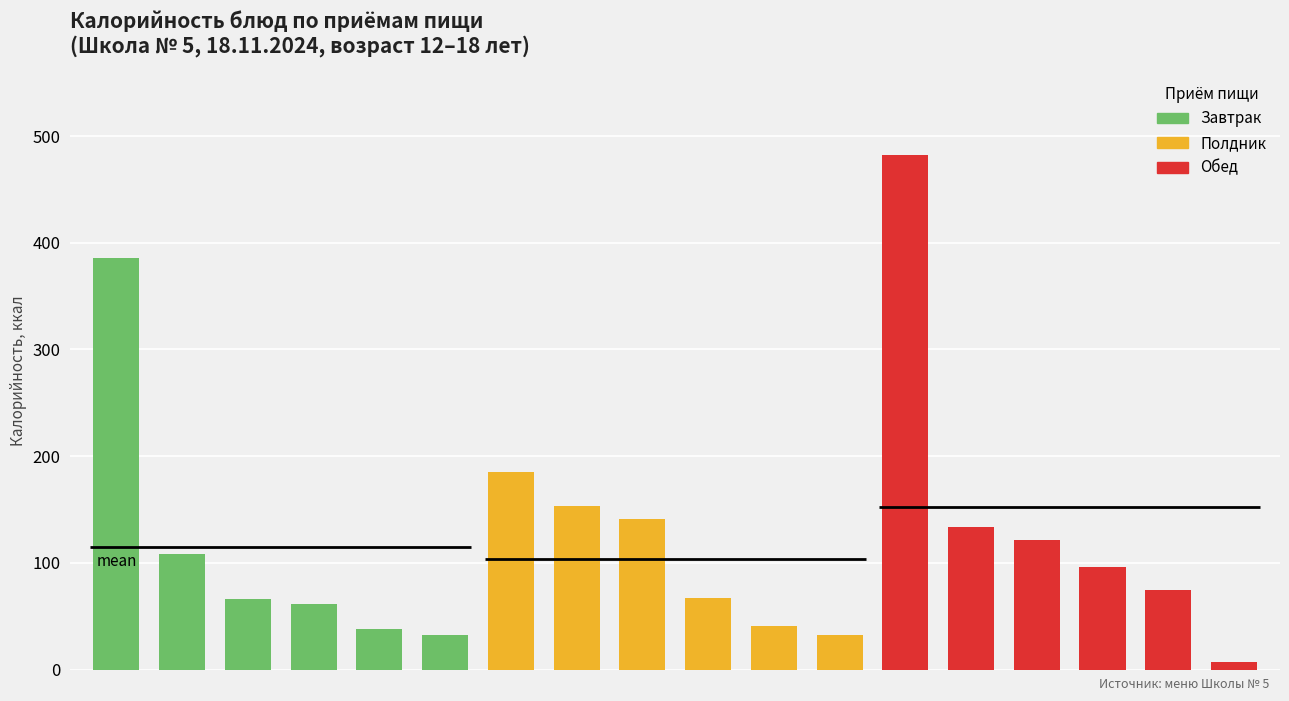

Rank the series at чай/икра/борщ from highest to lowest value.

Обед, Завтрак, Полдник